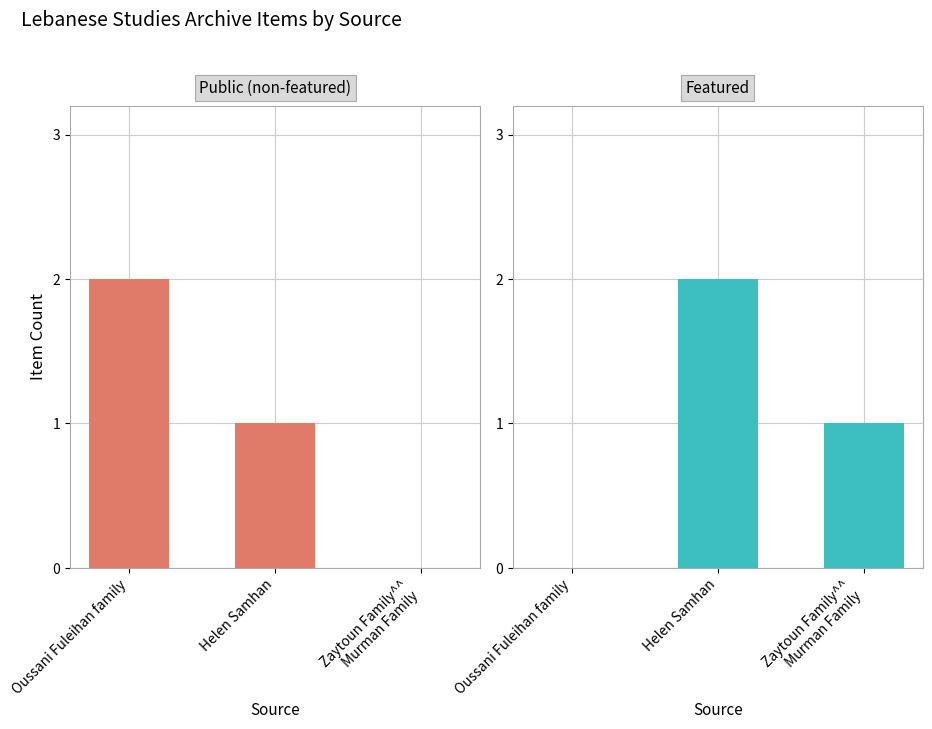

Count the number of data series in this chart.

2